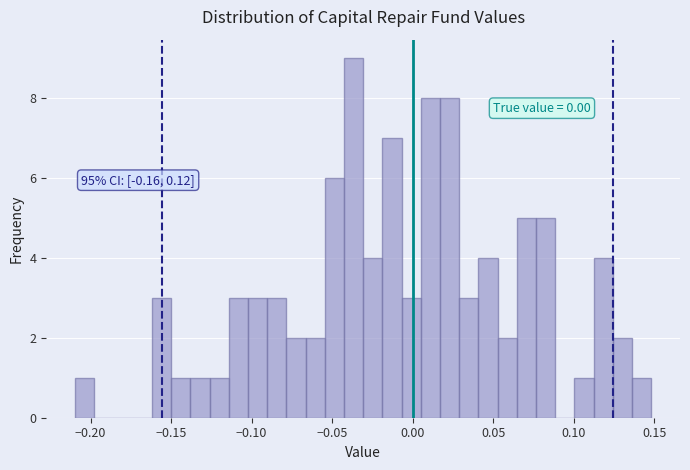

Read against the x-axis, roughly where is the centre of the tallest bar?

-0.035